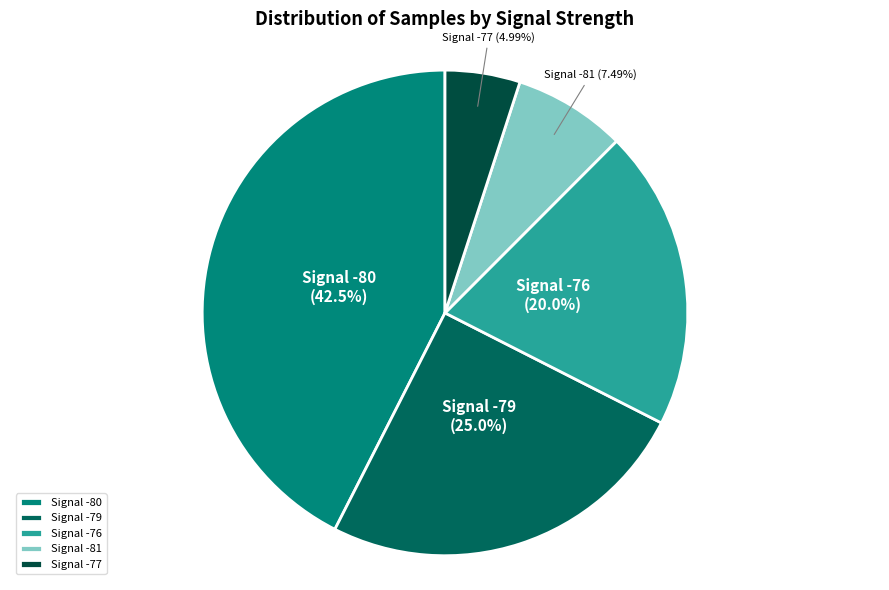

Approximately how many times larger is the value at Signal -76 compared to Signal -77?

4.0